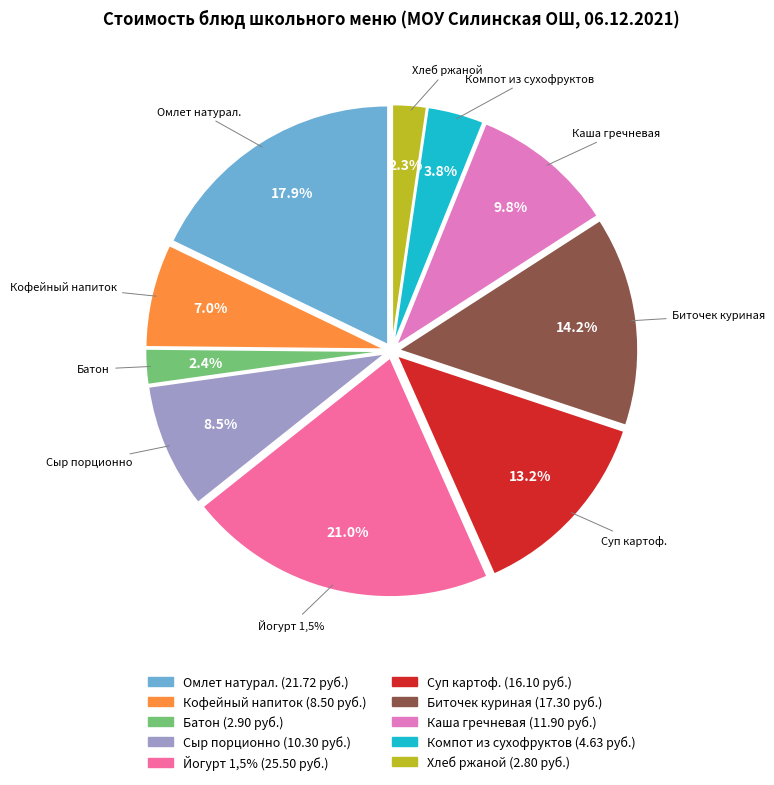

Do Йогурт 1,5% and Сыр порционно together represent more than half of the pie?

No